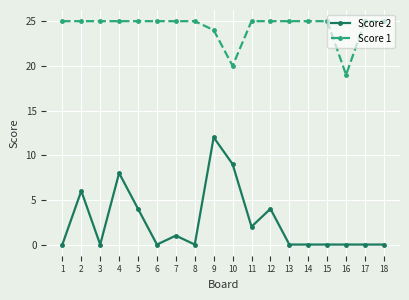

At which category does Score 2 reach its first local peak?

2